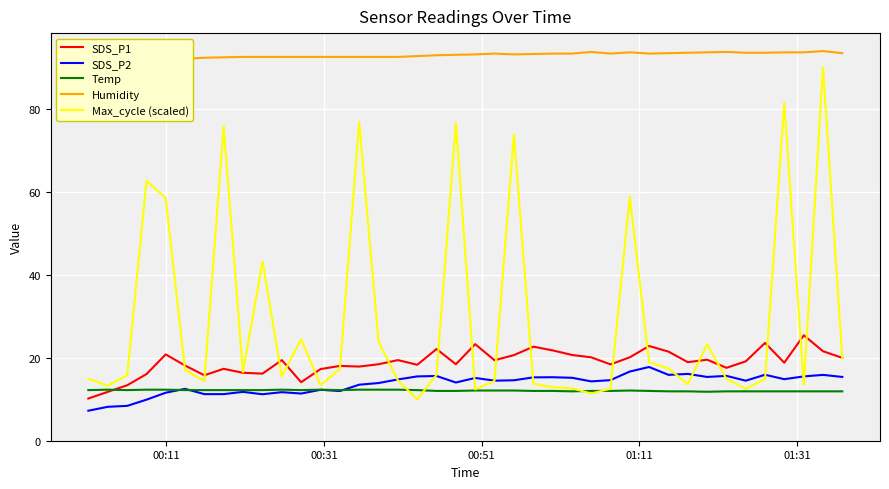

What is the maximum value for Max_cycle (scaled)?

90.0